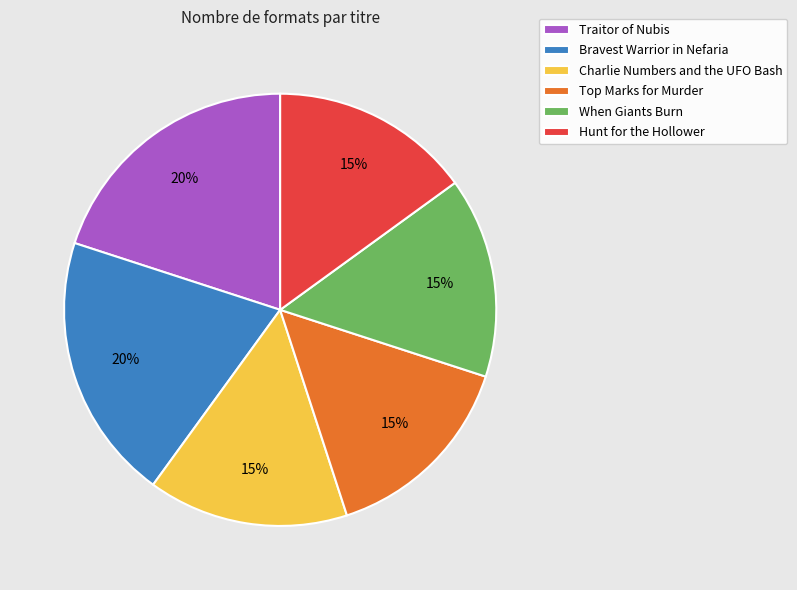

To the nearest percent, what percentage of the pie is Charlie Numbers and the UFO Bash?

15%